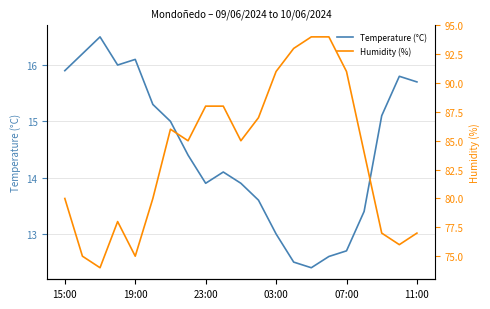

What is the approximate value of Temperature (°C) at 07:00?

12.7